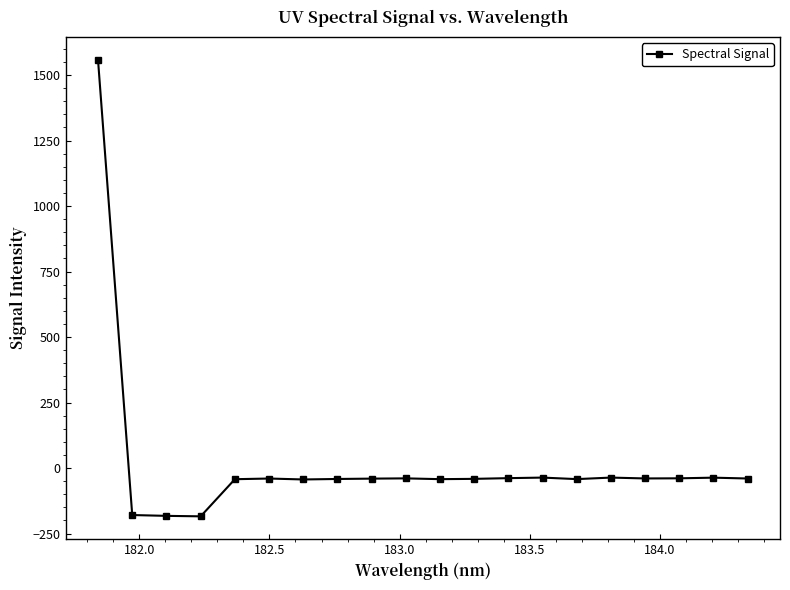

What is the sum of all values?

370.9